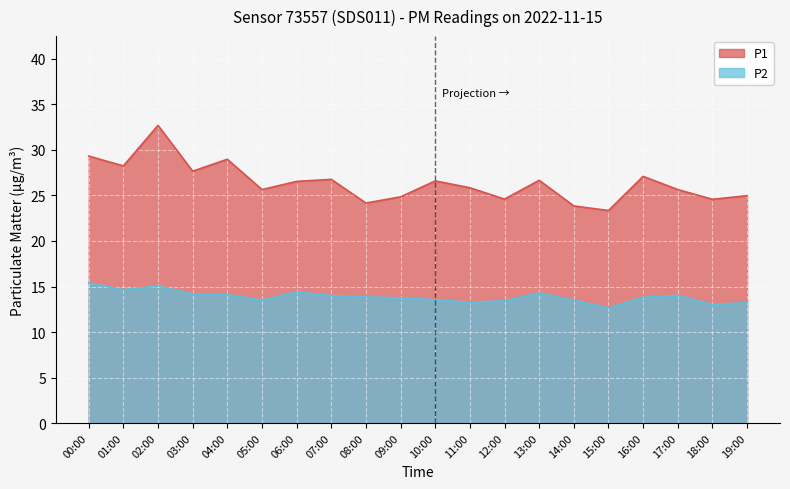

What is the sum of the P2 values at 02:00 and 00:00?

30.5